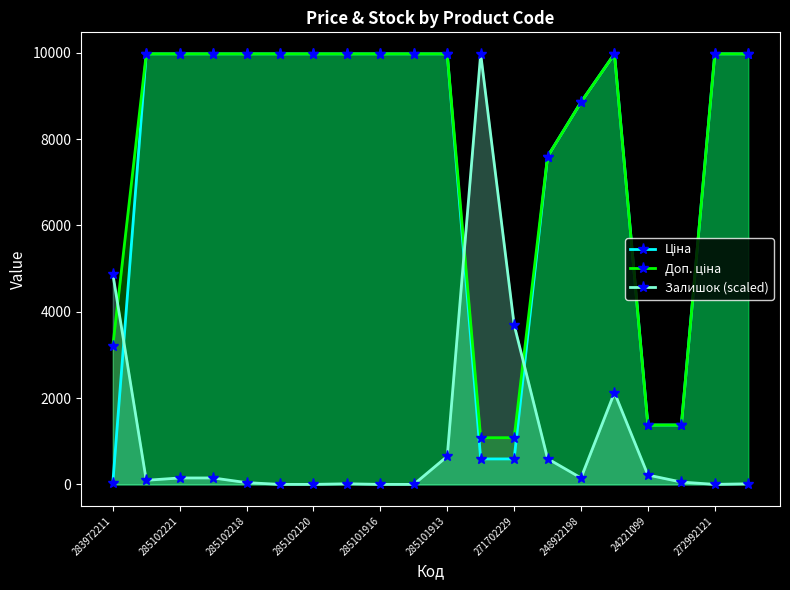

What is the maximum value for Залишок (scaled)?

9975.0